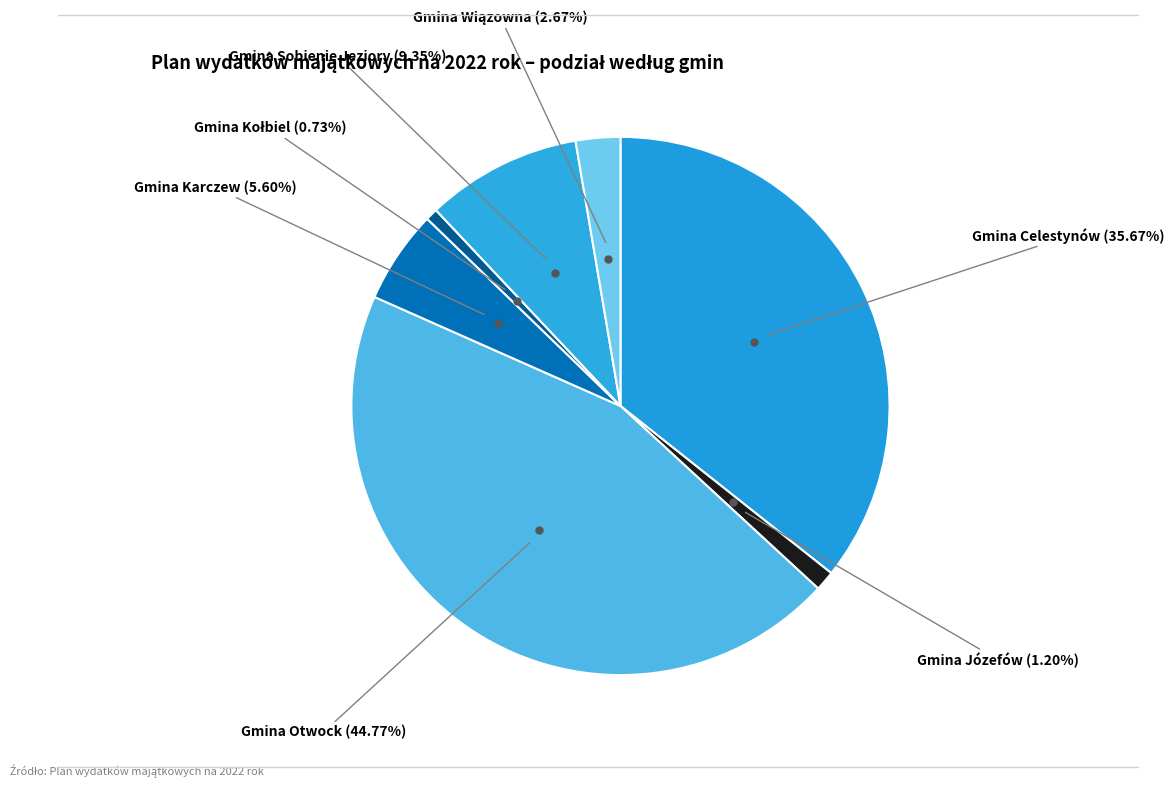

Rank the categories by value from lowest to highest.

Gmina Kołbiel, Gmina Józefów, Gmina Wiązowna, Gmina Karczew, Gmina Sobienie Jeziory, Gmina Celestynów, Gmina Otwock